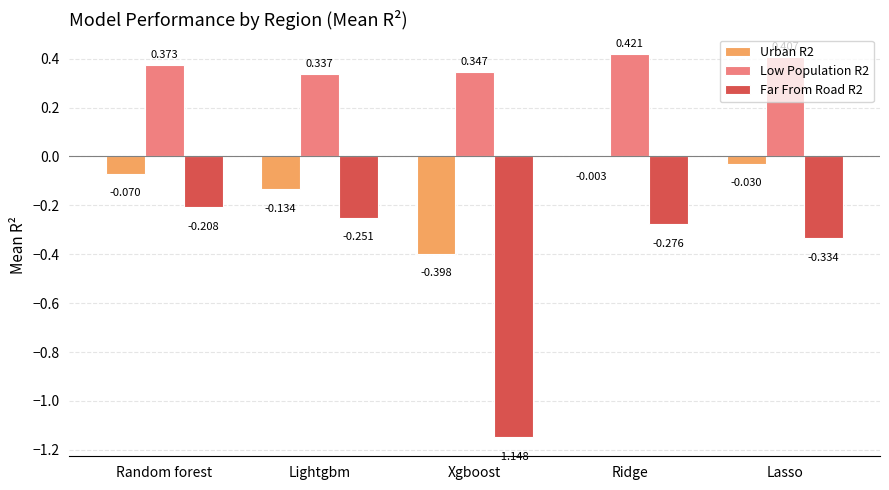

Which category has the highest value in the Low Population R2 series?

Ridge